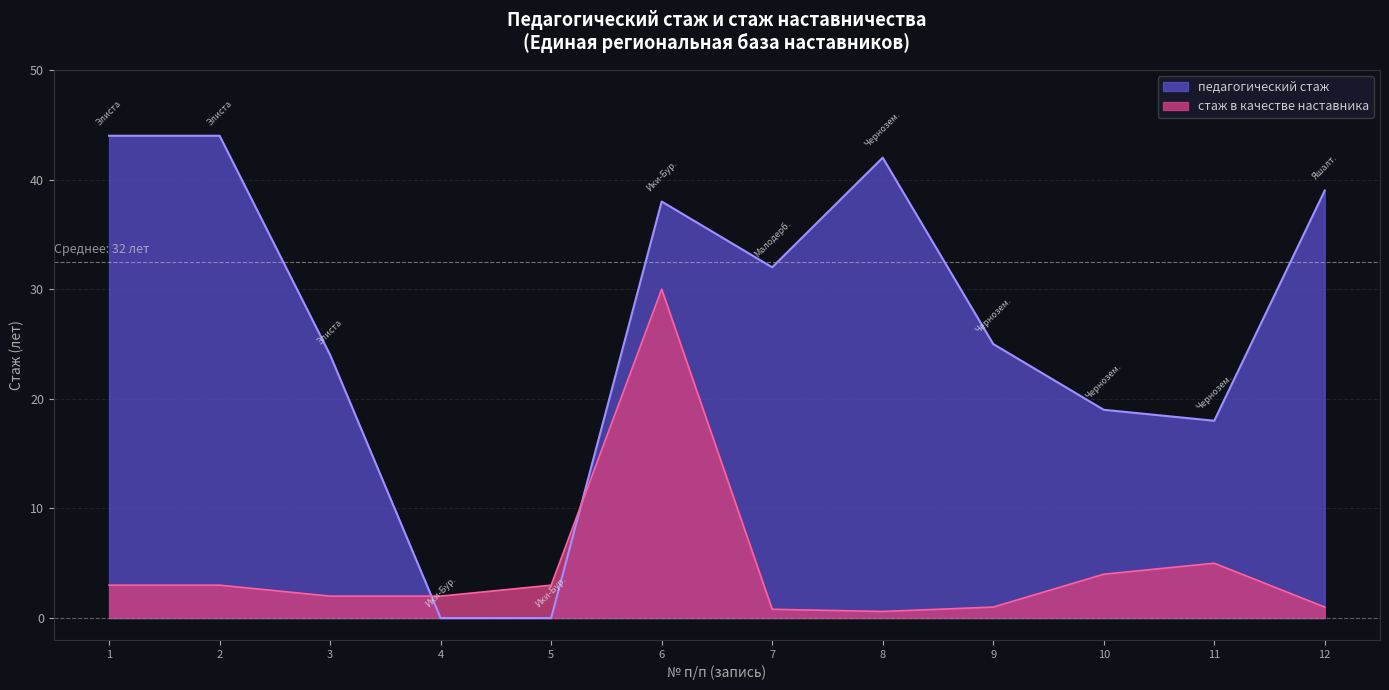

What is the maximum value shown in the chart?

44.0